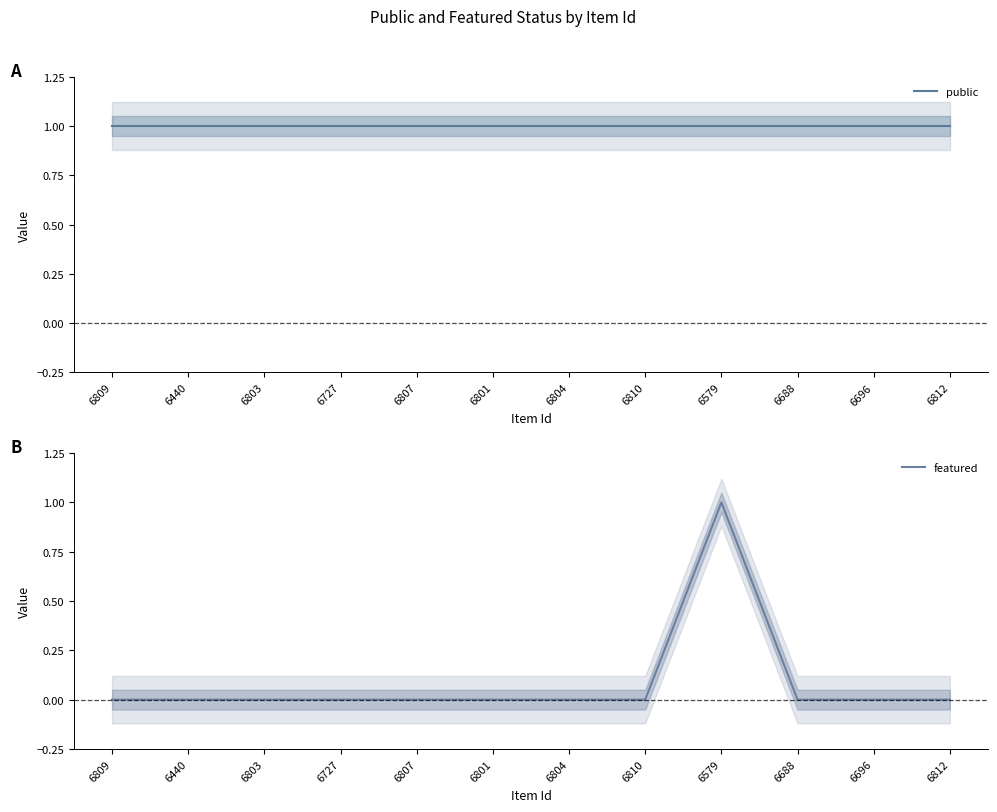

Reading left to right, list all the values displayed in this chart.

public: 1	1	1	1	1	1	1	1	1	1	1	1
featured: 0	0	0	0	0	0	0	0	1	0	0	0